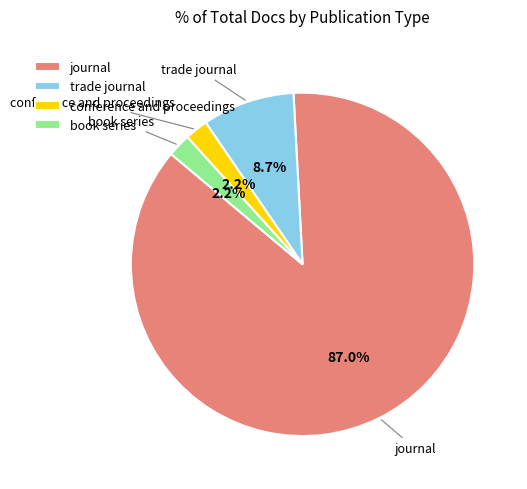

Combined, do conference and proceedings and book series account for over 50%?

No